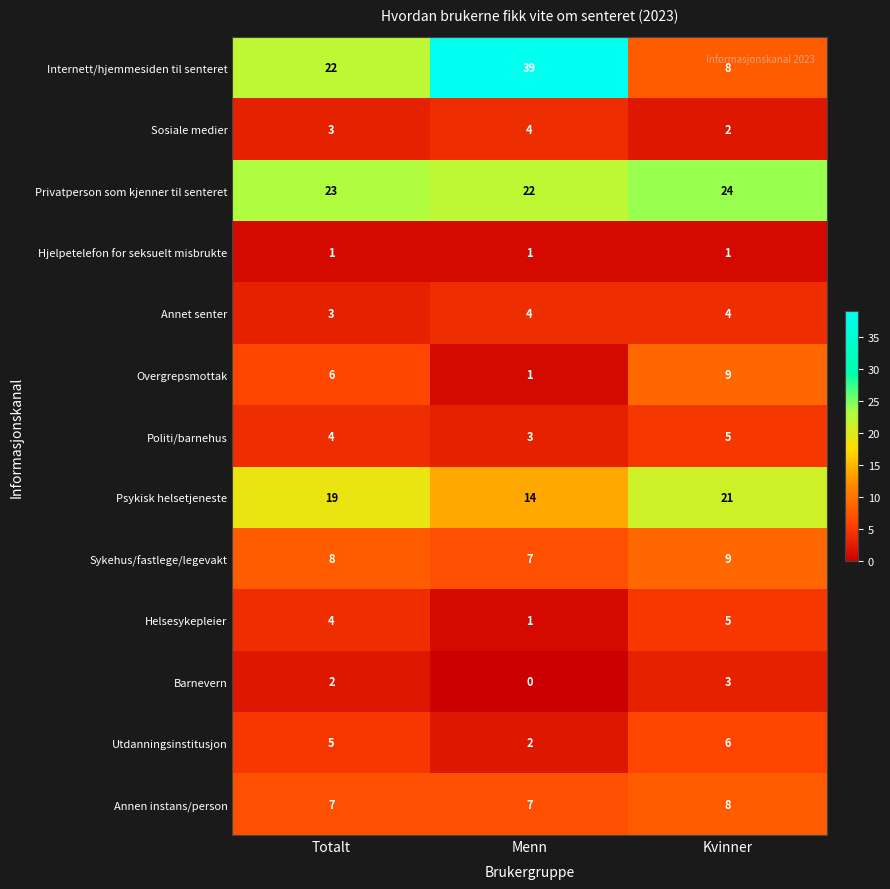

What is the difference between the highest and lowest values at Menn?

39